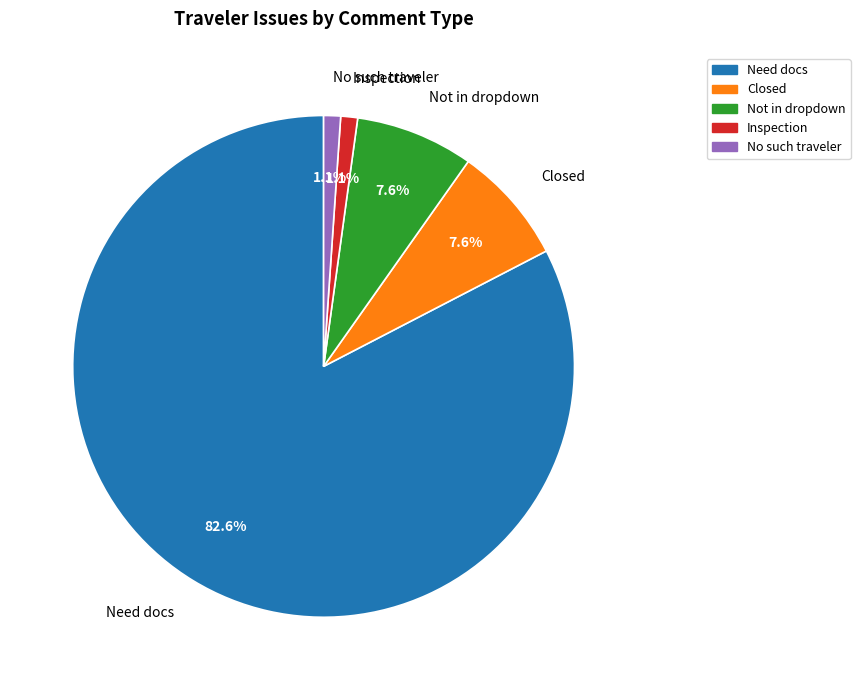

To the nearest percent, what is the average slice percentage?

20%